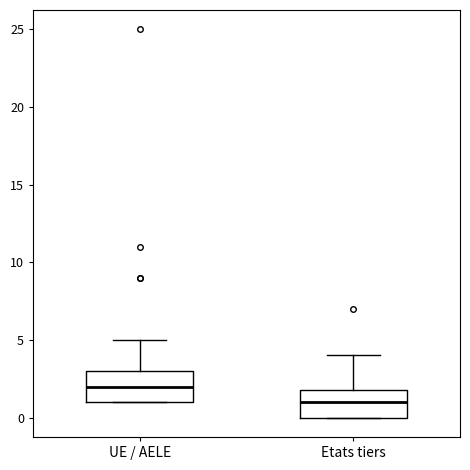

Reading left to right, read every box against the y-axis: the position of its median line, the range the box covers, and the ends of its whiskers. The values are not printed on the chart, so give them approximately, as read against the axis.

UE / AELE: median 2, box 1 to 3, whiskers 1 to 5
Etats tiers: median 1, box 0 to 2, whiskers 0 to 4